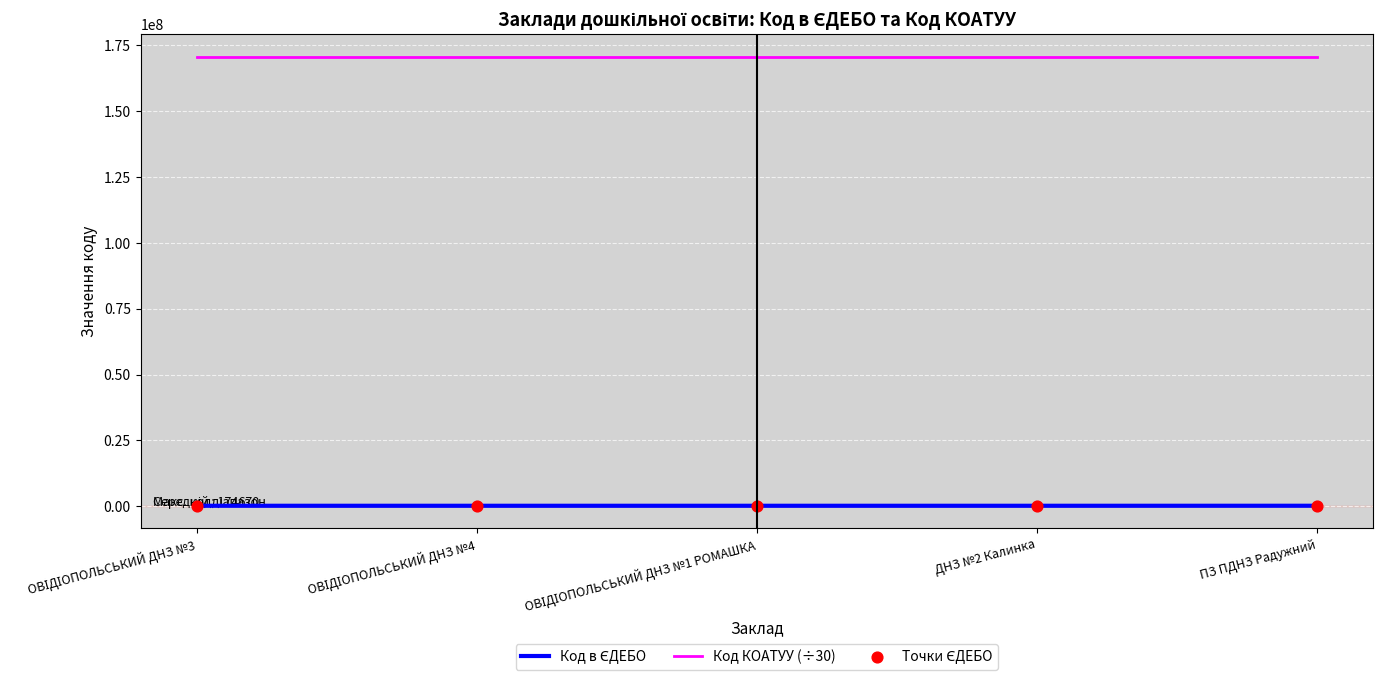

What is the maximum value shown in the chart?

170791836.7